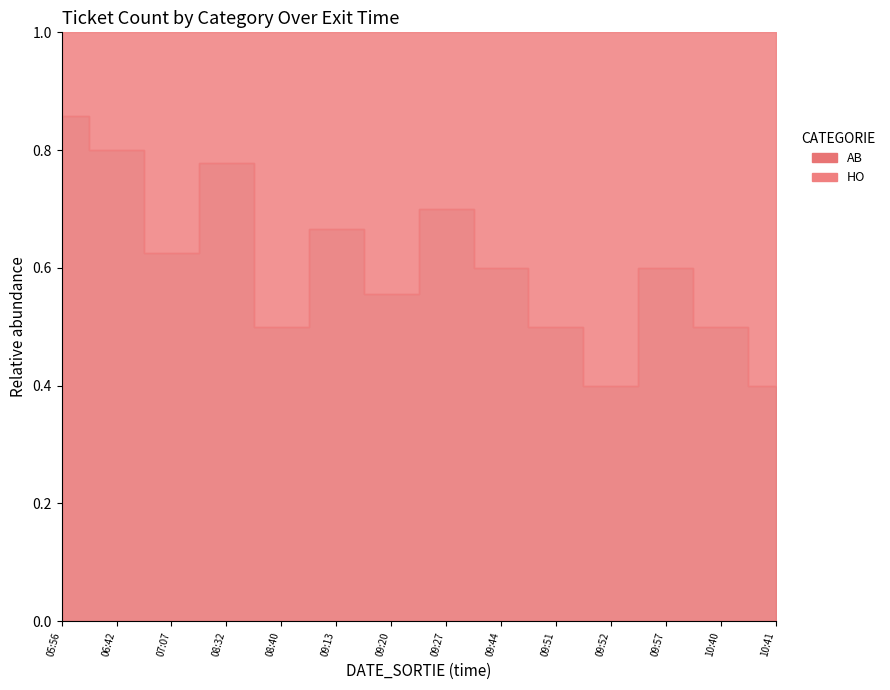

What is the value of the HO point at the 10th from the left?

5